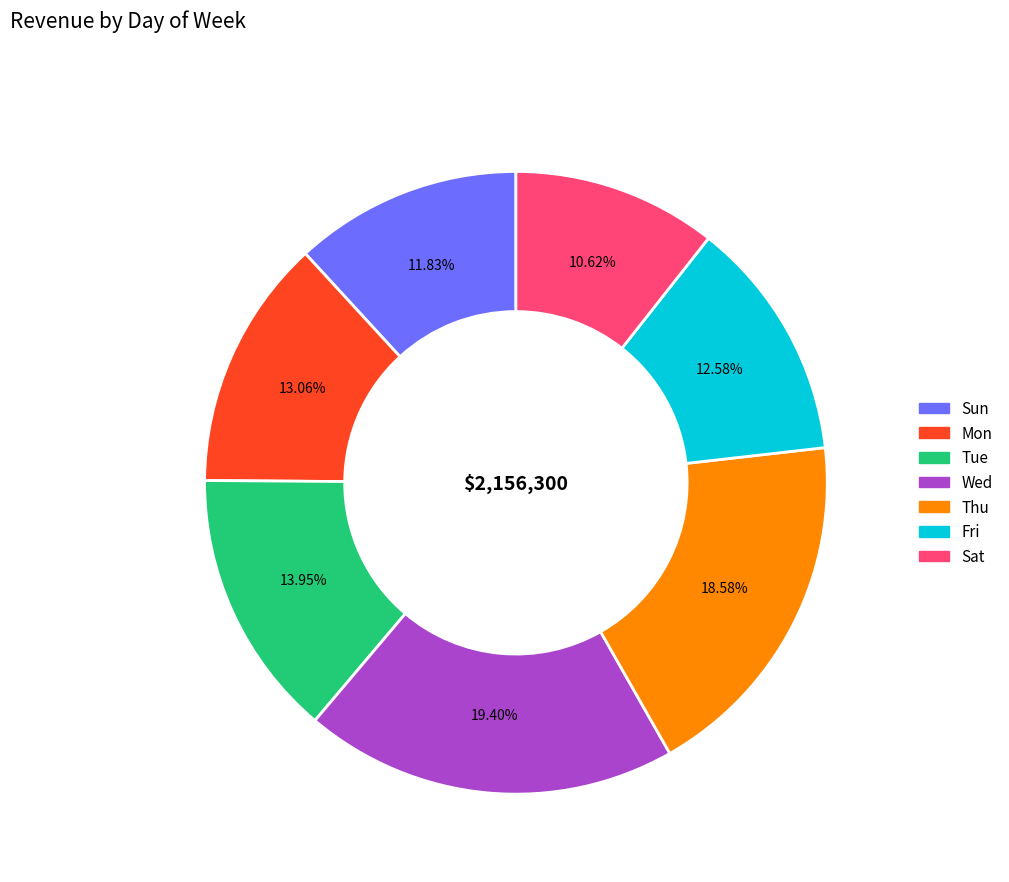

Is it true that Fri is 13% of the pie?

True